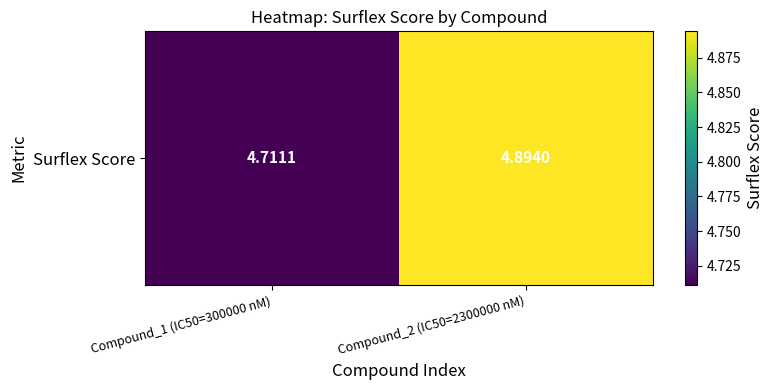

Reading left to right, list all the values displayed in this chart.

Compound_1 (IC50=300000 nM)=4.7	Compound_2 (IC50=2300000 nM)=4.9